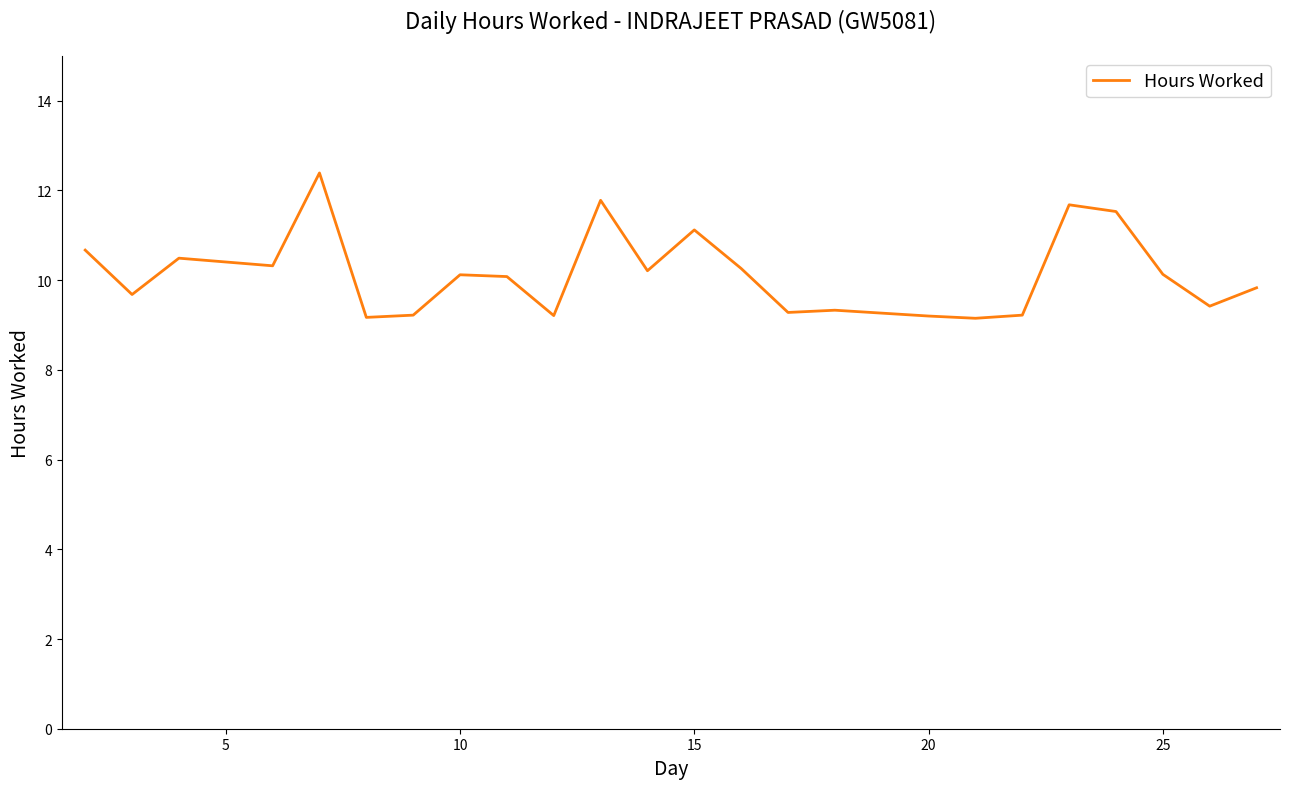

What is the maximum value shown in the chart?

12.4